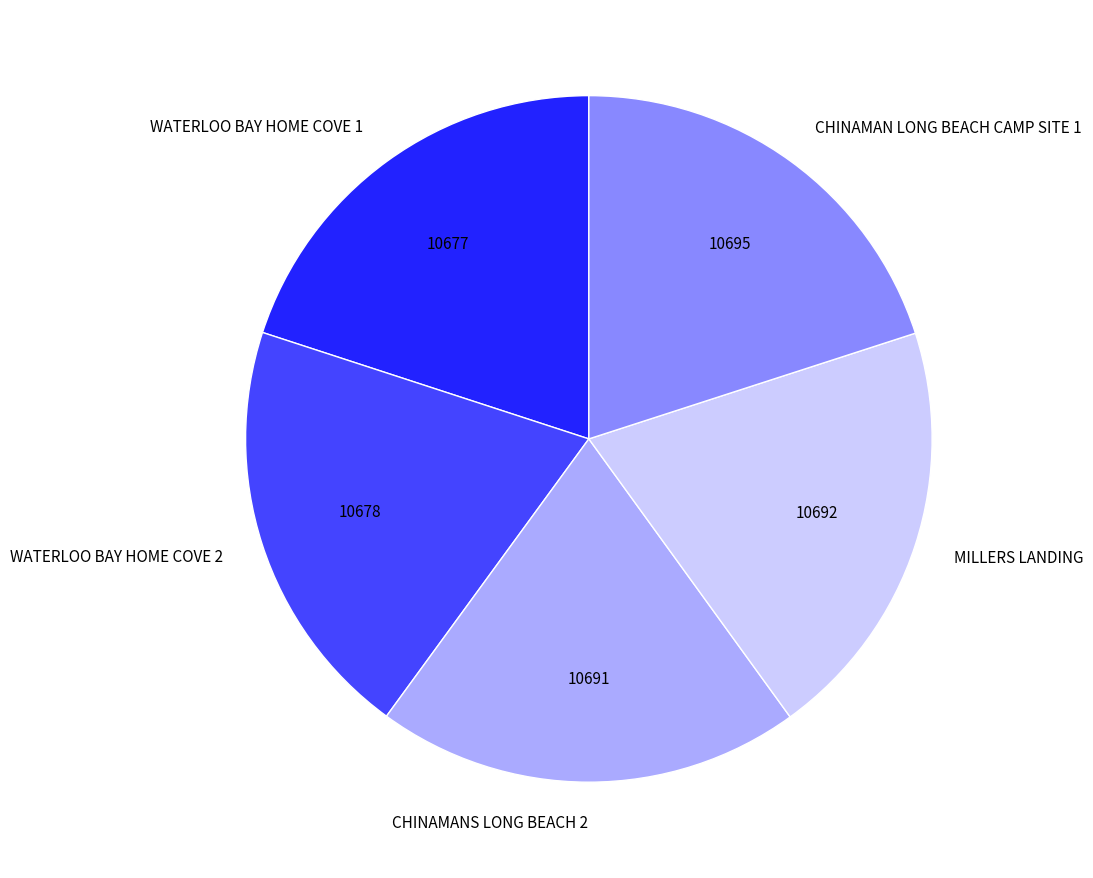

The MILLERS LANDING slice represents 20% of the pie. True or false?

True